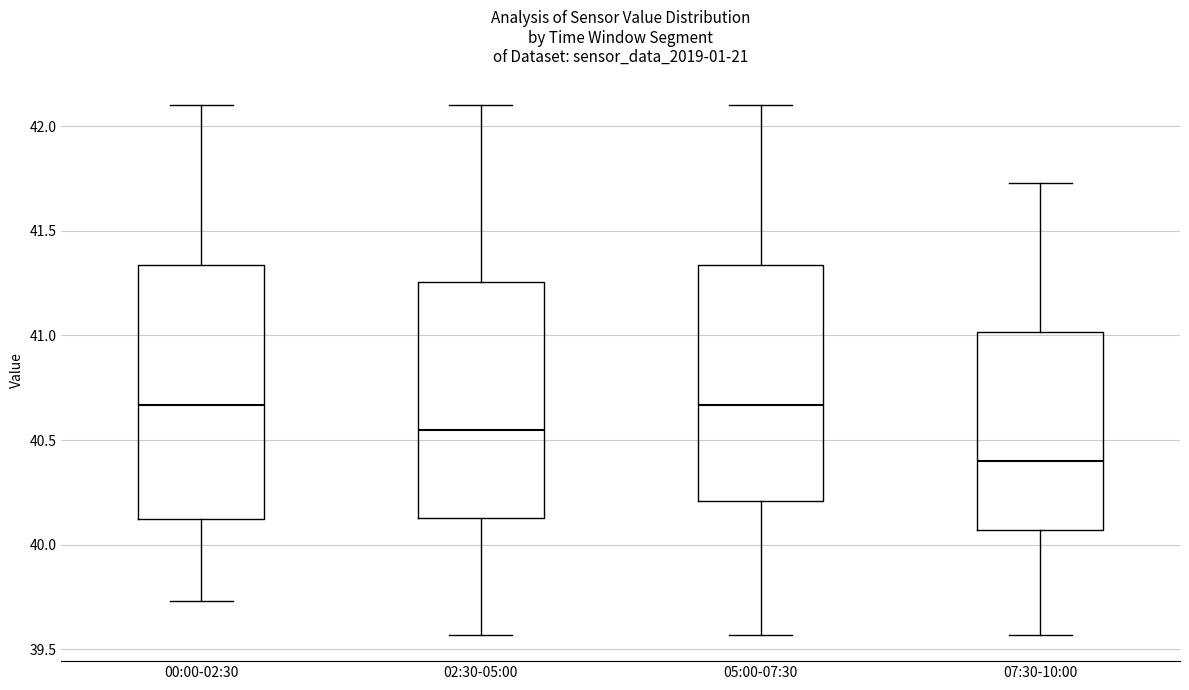

Comparing the boxes themselves (not the whiskers), which one is the tallest?

00:00-02:30